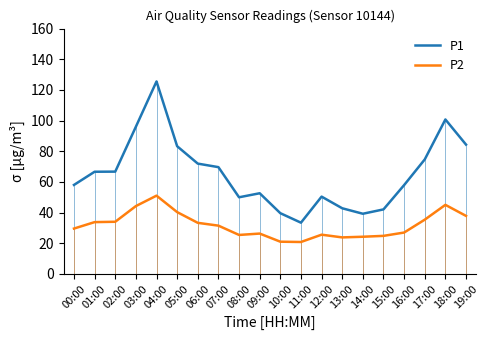

What is the smallest value displayed?

20.8